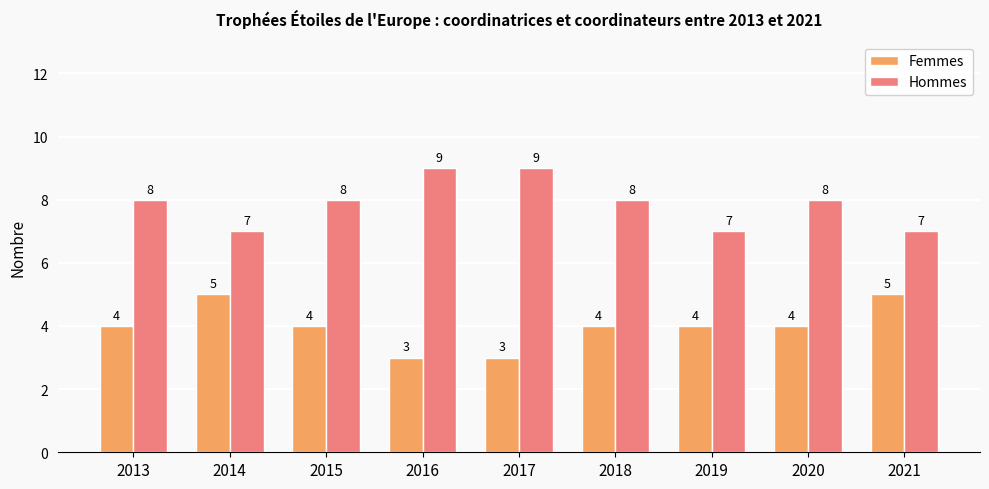

Rank the series by their average value, from highest to lowest.

Hommes, Femmes